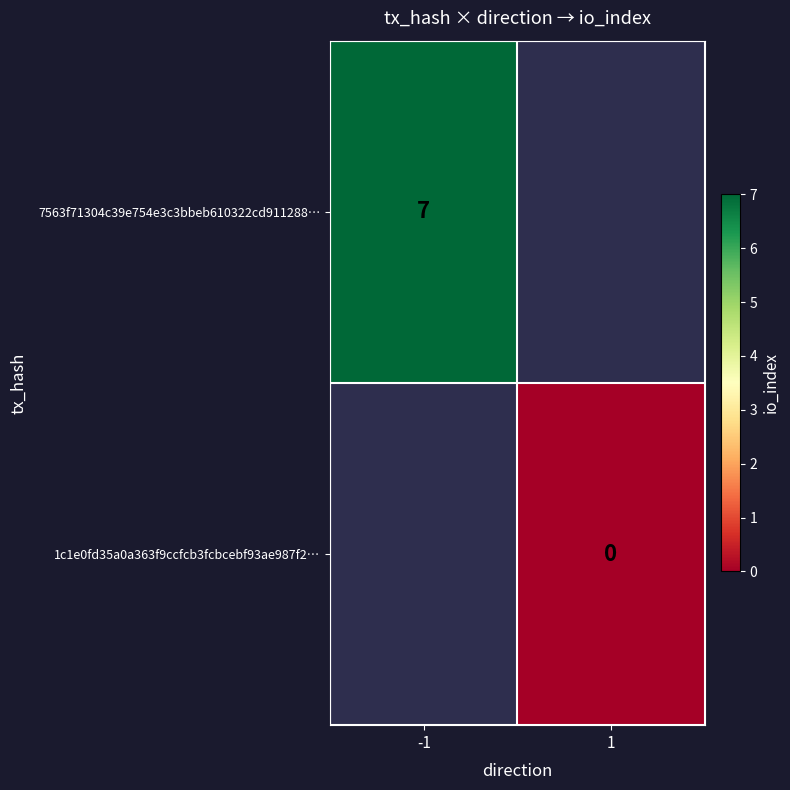

Which label corresponds to the largest value in the chart?

-1